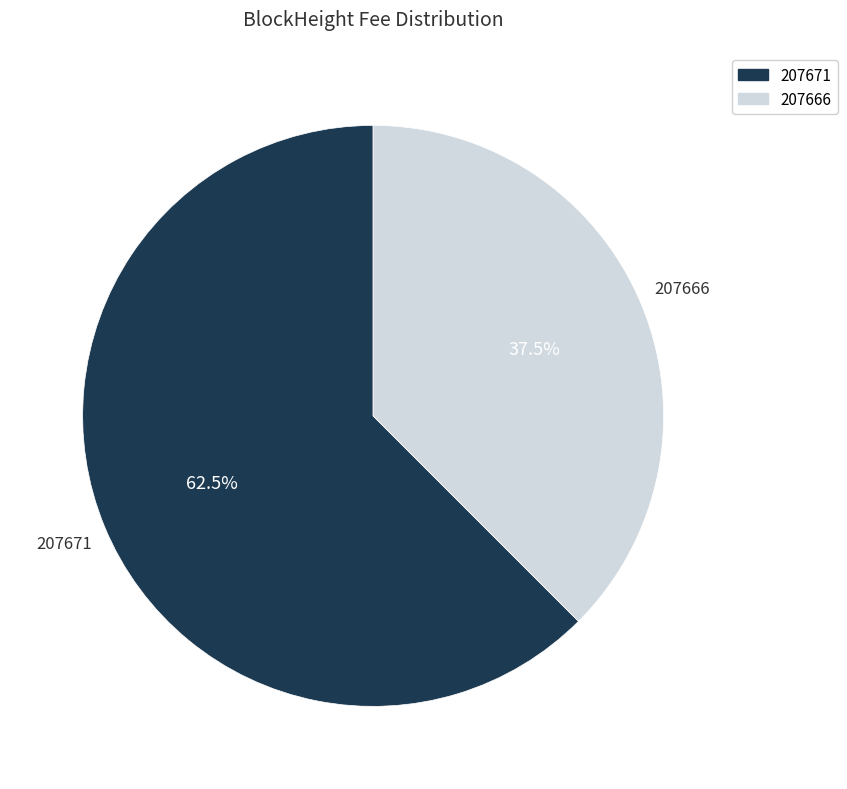

To the nearest percent, what is the difference between the 207666 and 207671 slice percentages?

25%